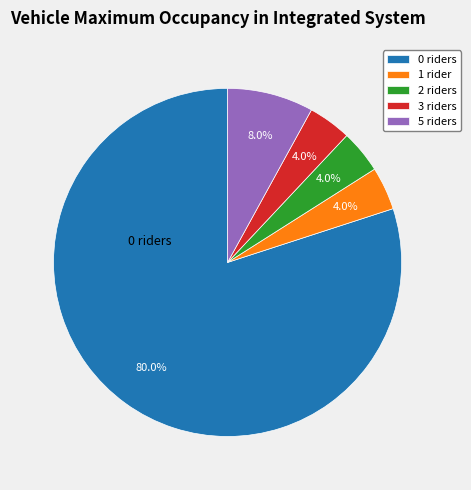

Approximately how many times larger is the value at 2 riders compared to 1 rider?

1.0